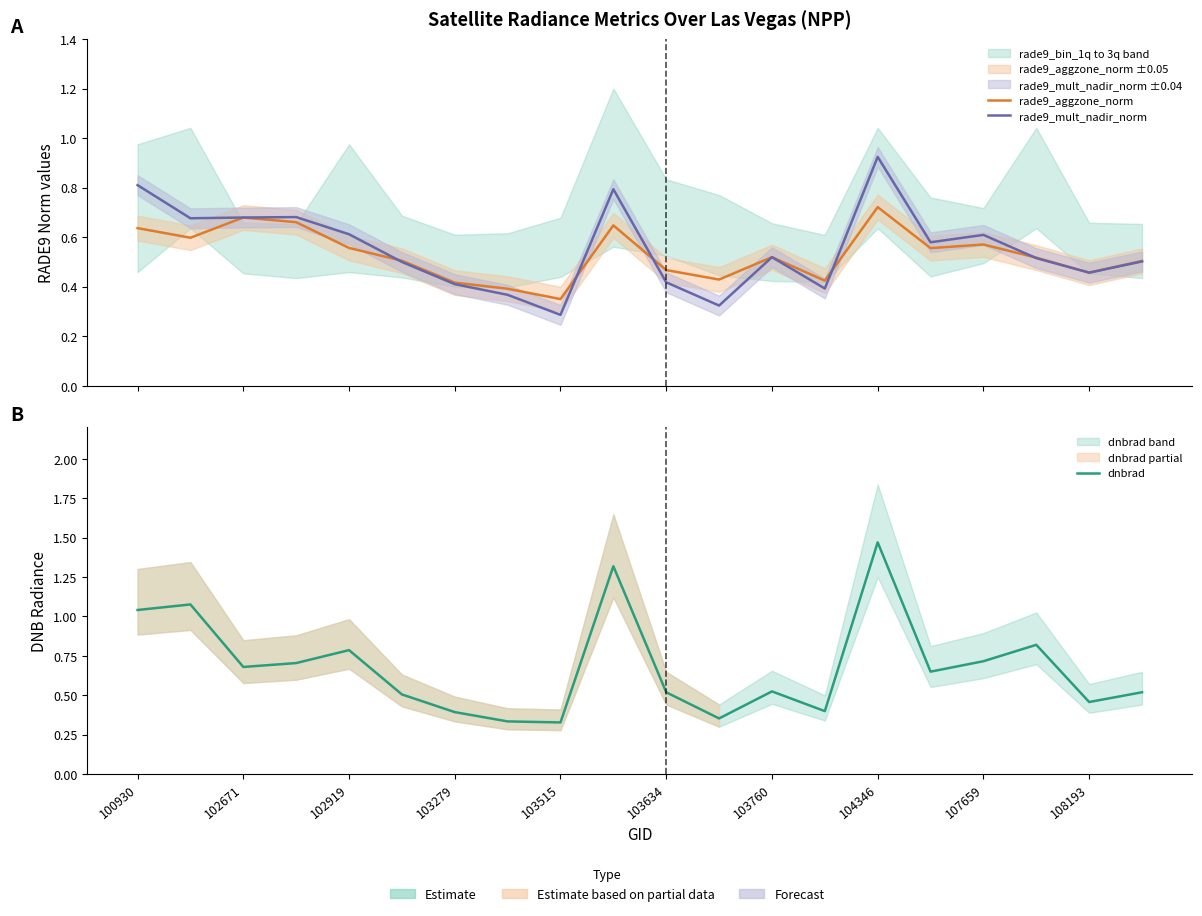

List the series in order of their peak value, highest first.

dnbrad, rade9_mult_nadir_norm, rade9_aggzone_norm